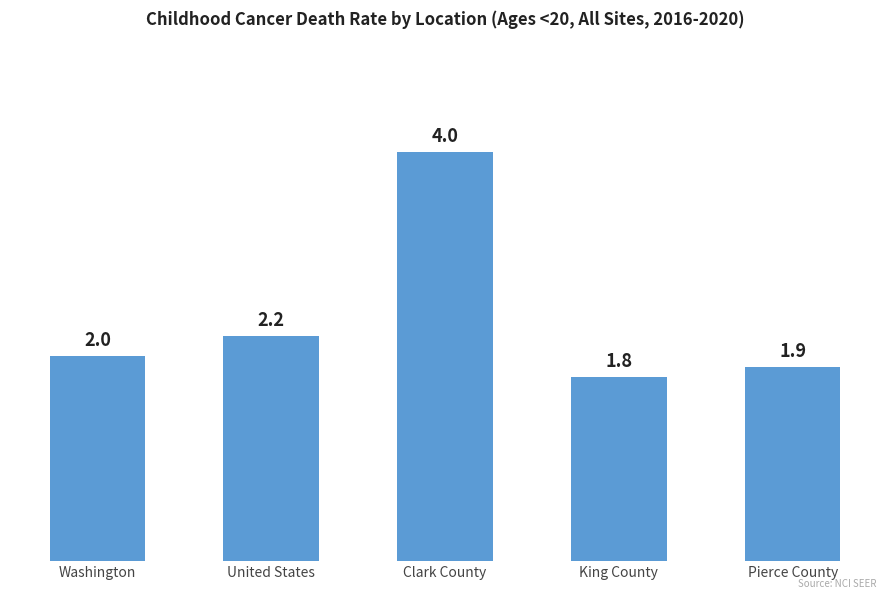

What is the change in value from Washington to United States?

+0.2